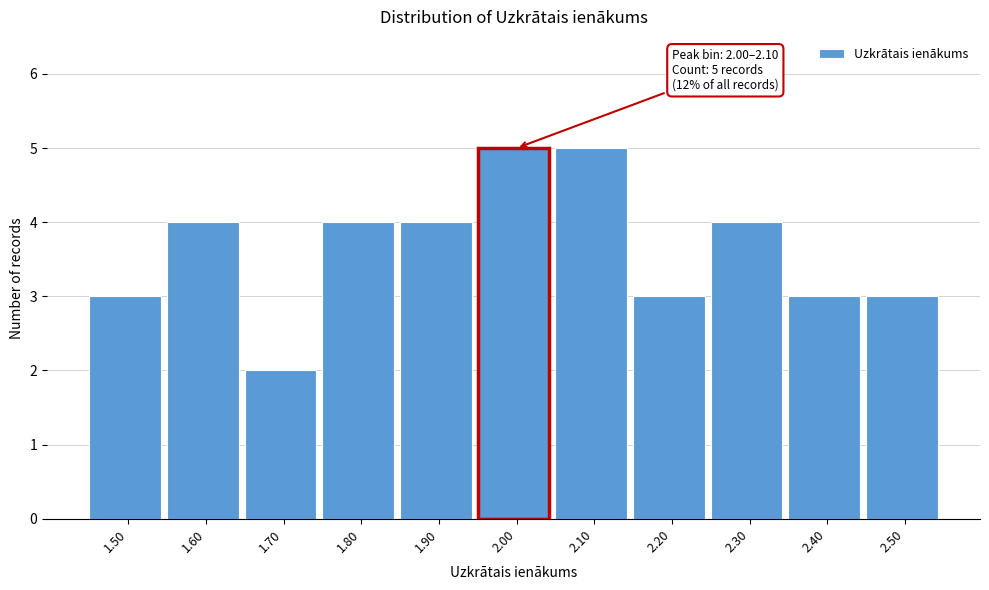

Reading right to left, extract all data points from this chart.

2.50=3	2.40=3	2.30=4	2.20=3	2.10=5	2.00=5	1.90=4	1.80=4	1.70=2	1.60=4	1.50=3